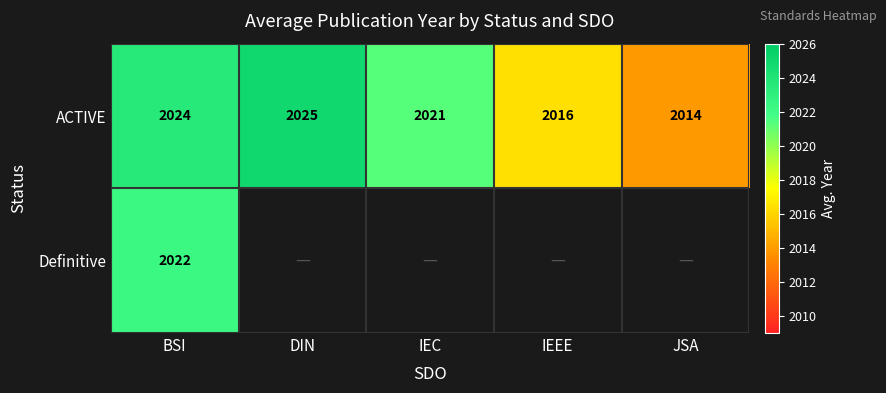

Which category has the lowest value in the ACTIVE series?

JSA